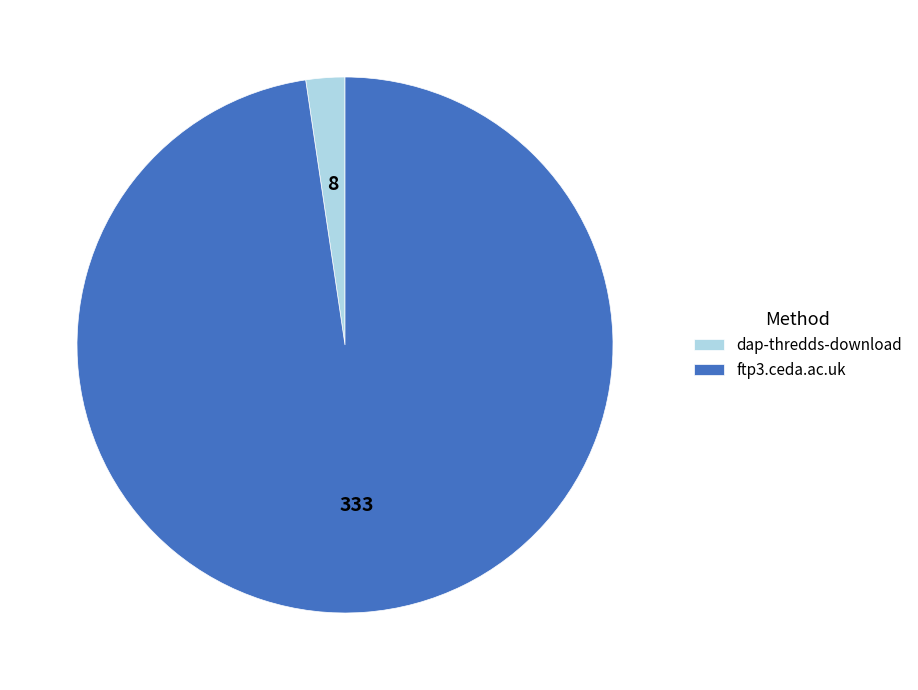

How many segments does this pie chart have?

2